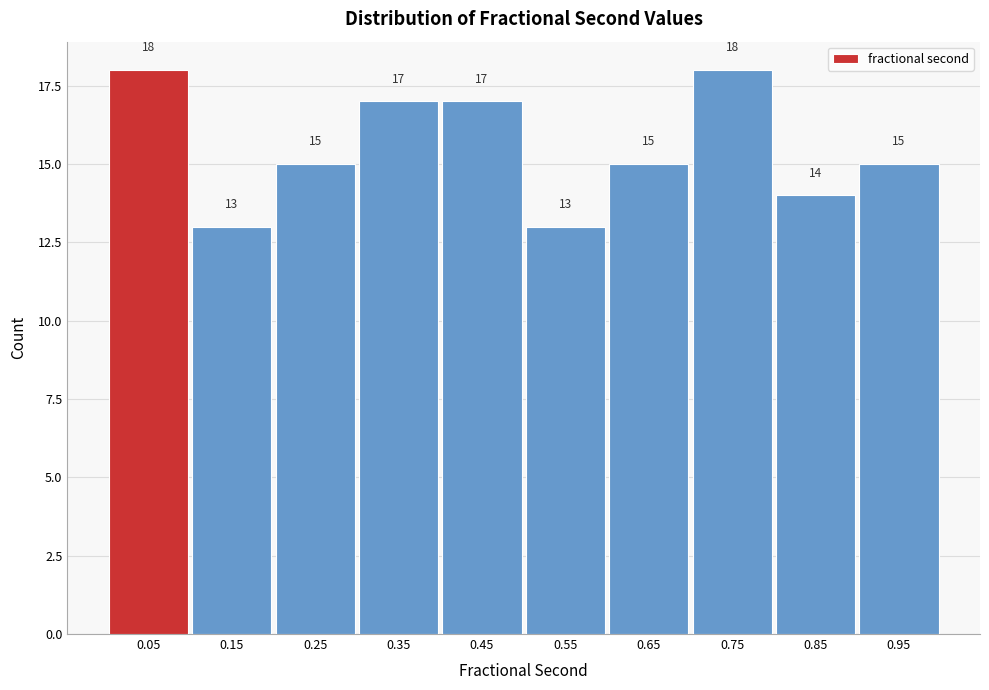

How tall is the bar that spans 0.0 to 0.1 on the x-axis? The bar edges are not printed on the chart, so give them approximately, as read against the axis.

18